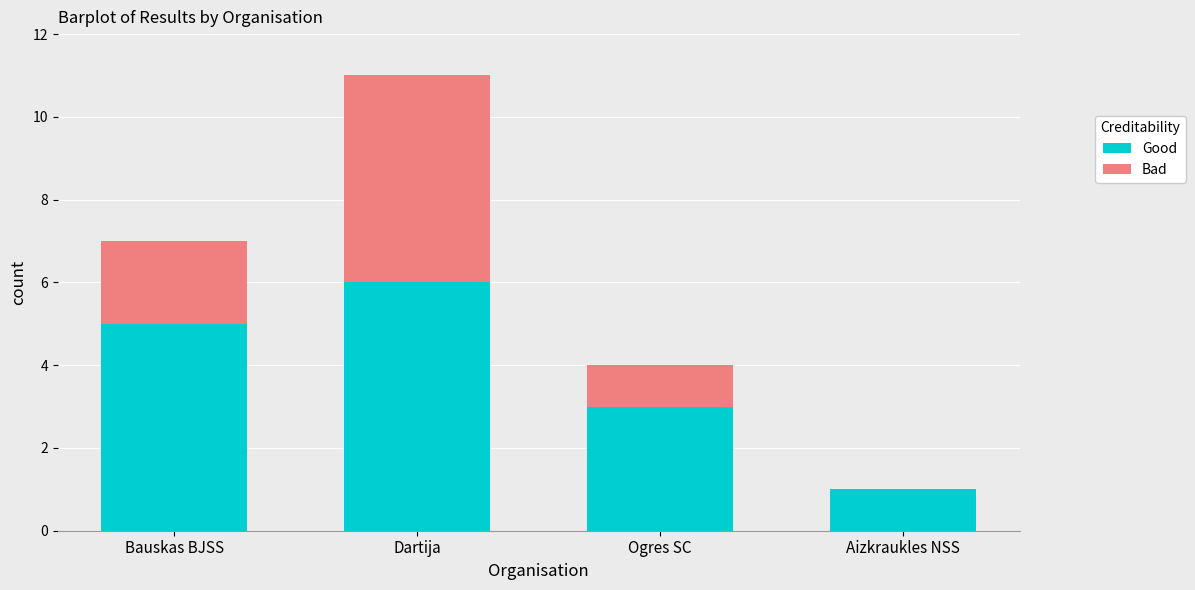

Reading left to right, transcribe the values for Good.

Bauskas BJSS=5	Dartija=6	Ogres SC=3	Aizkraukles NSS=1